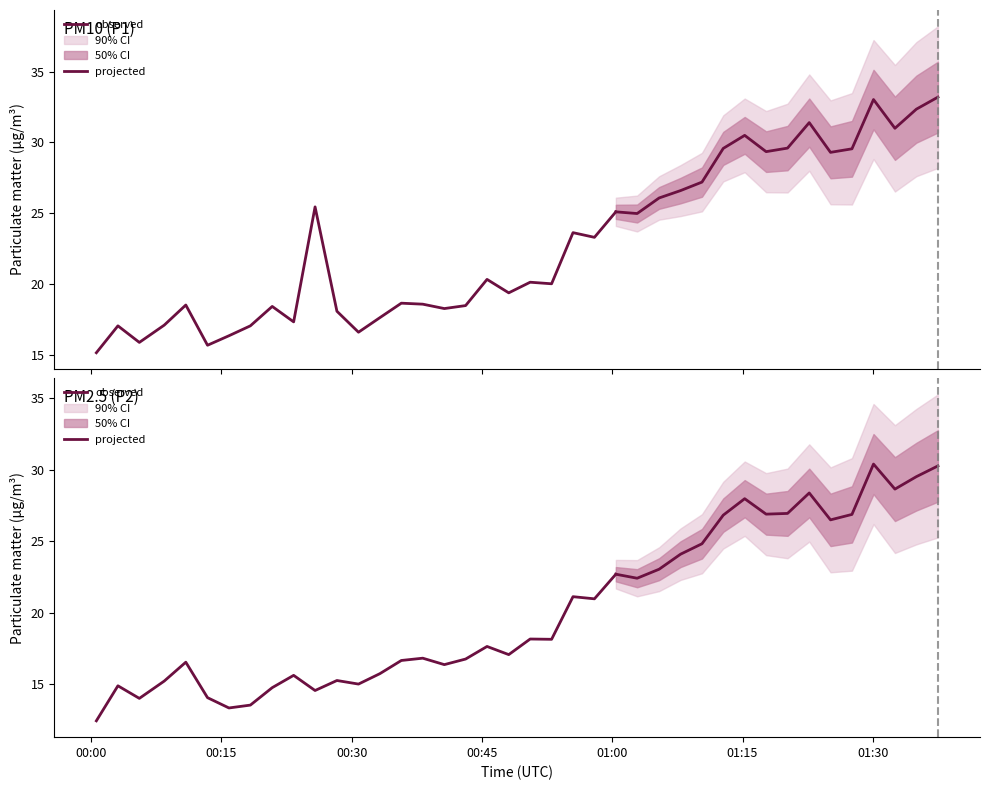

What is the average value of the P2 series?

20.3